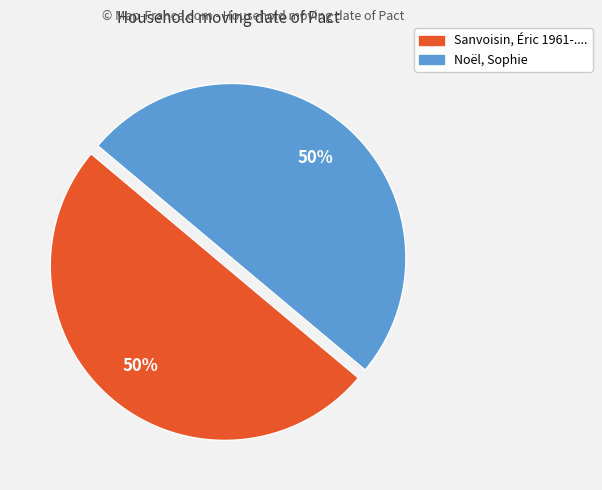

To the nearest percent, what portion does Noël, Sophie represent?

50%